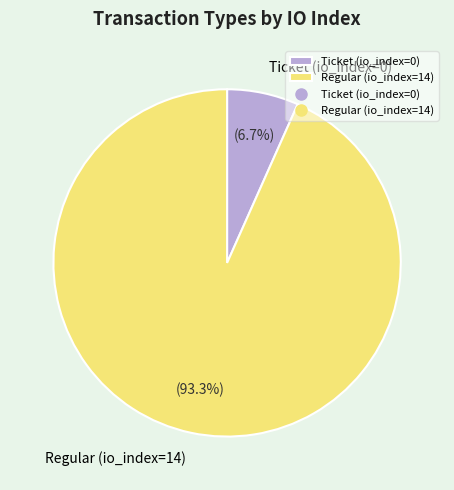

Between Regular (io_index=14) and Ticket (io_index=0), which is larger?

Regular (io_index=14)